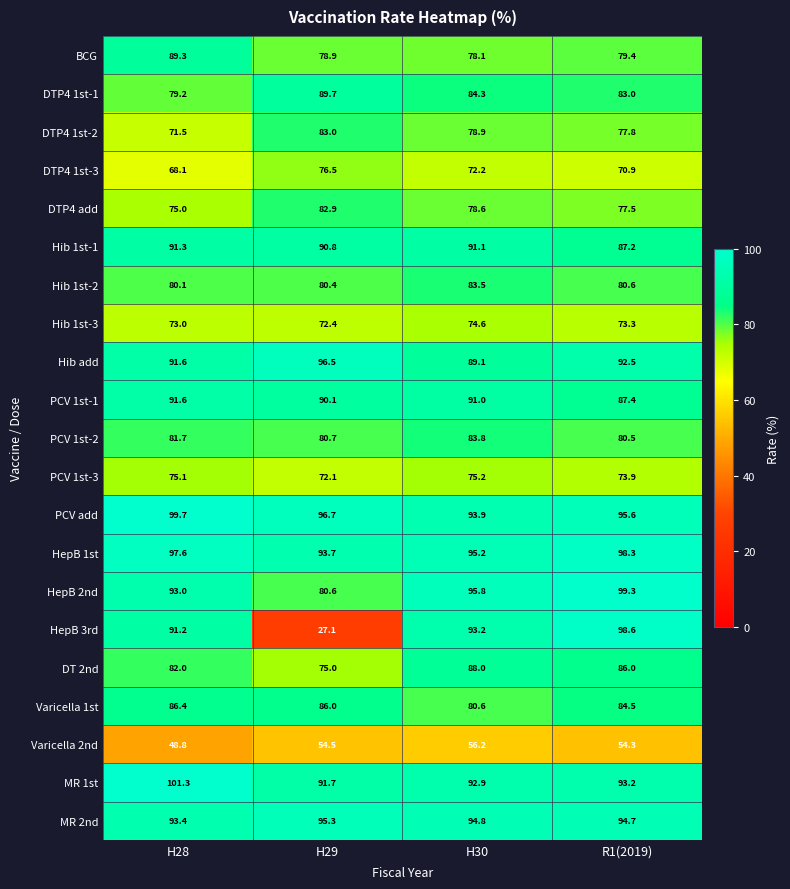

Which series has the largest total across all categories?

PCV add